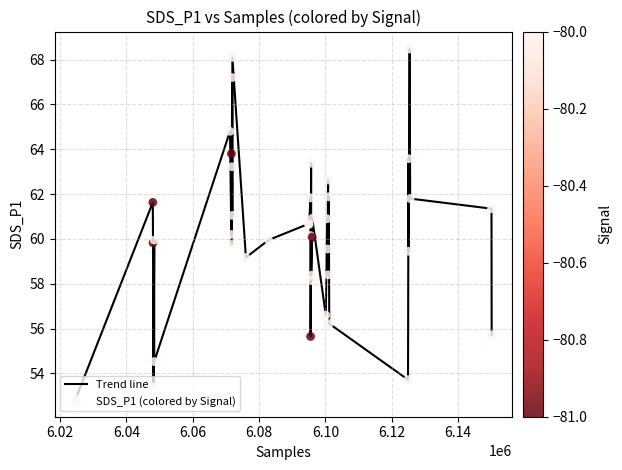

What is the maximum value shown in the chart?

68.5